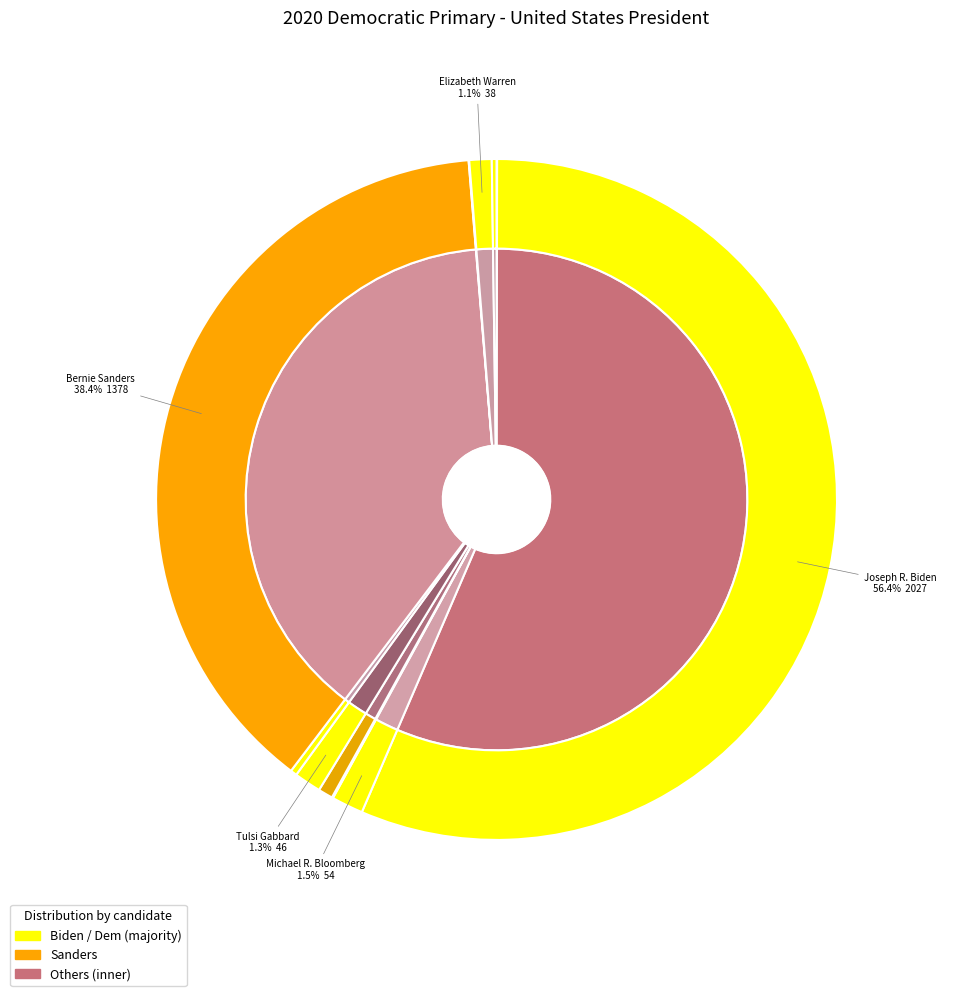

Does any single category account for the majority?

Yes